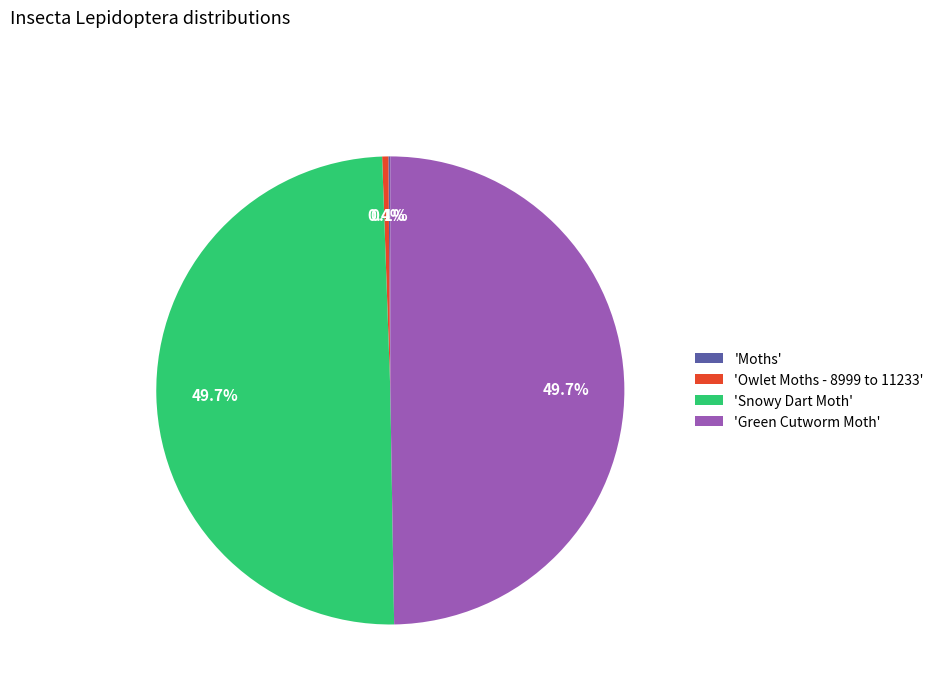

To the nearest percent, what is the average slice percentage?

25%